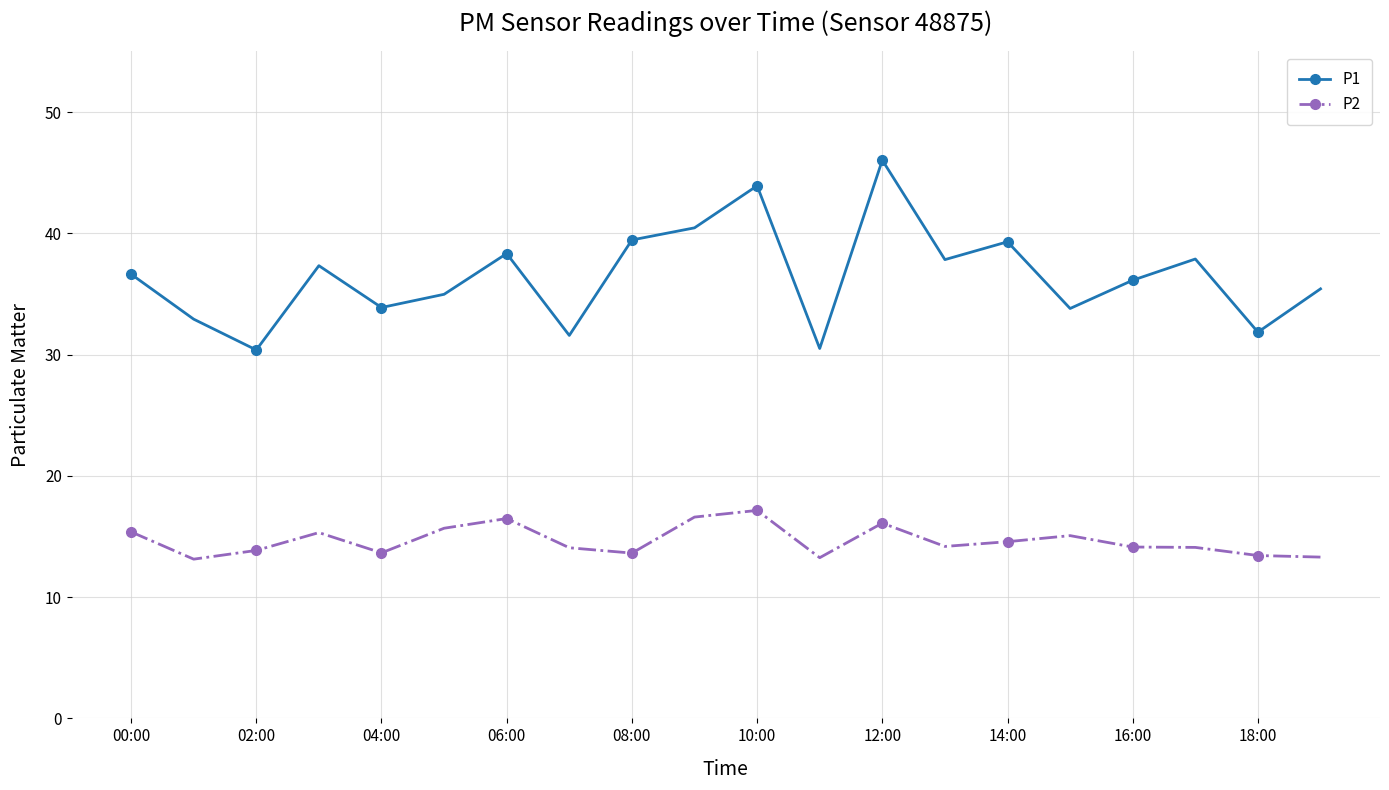

True or false: P1 and P2 cross at least once.

False